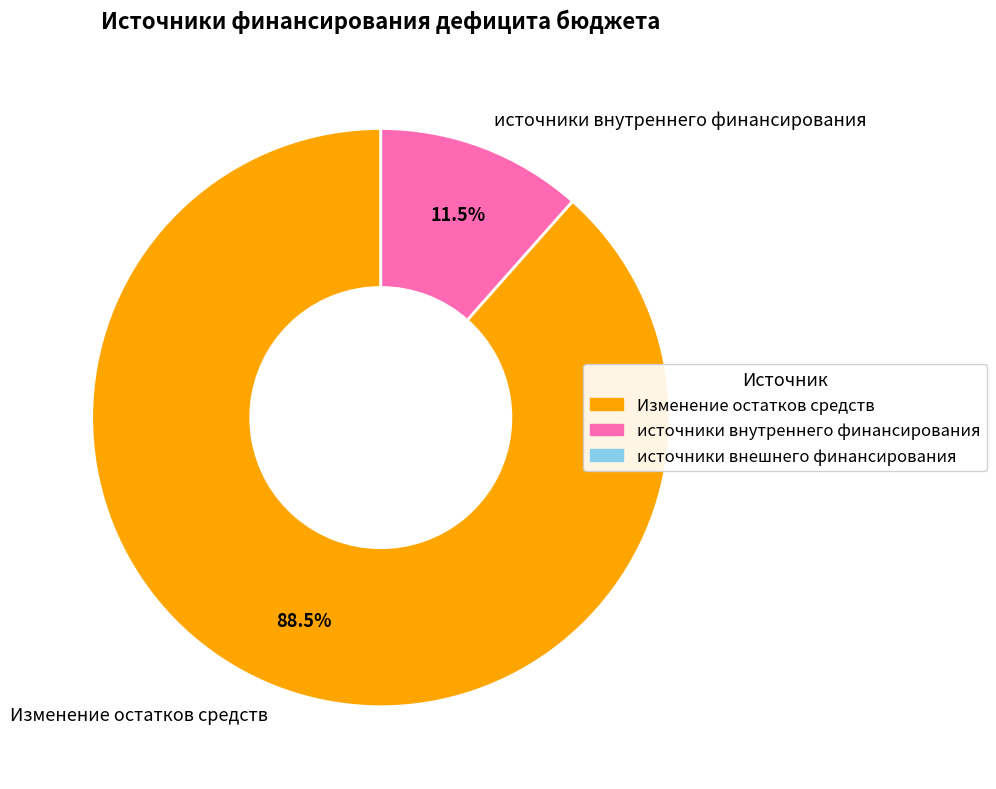

Rank the categories by value from lowest to highest.

источники внутреннего финансирования, Изменение остатков средств